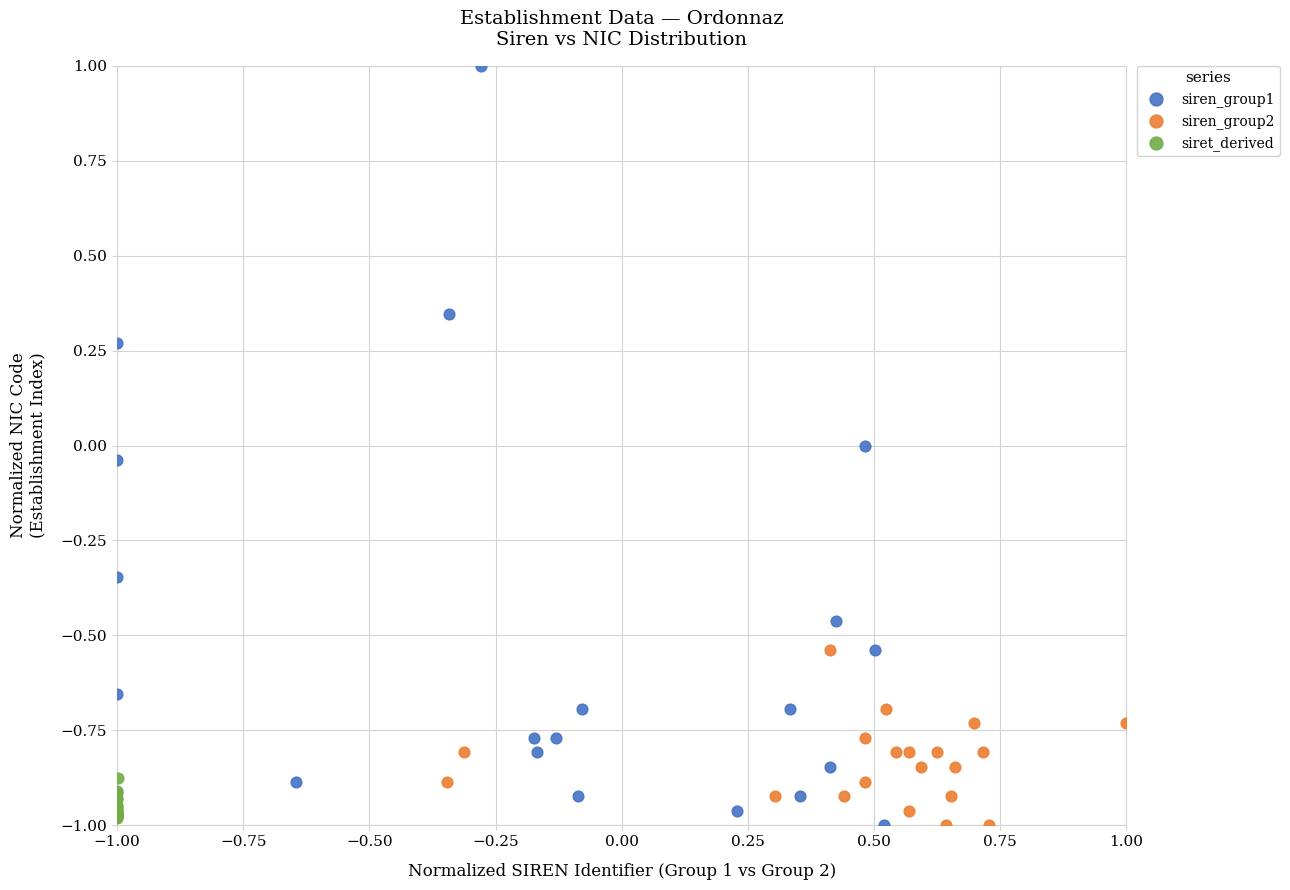

Which series has the largest Y range (max minus min)?

siren_group1